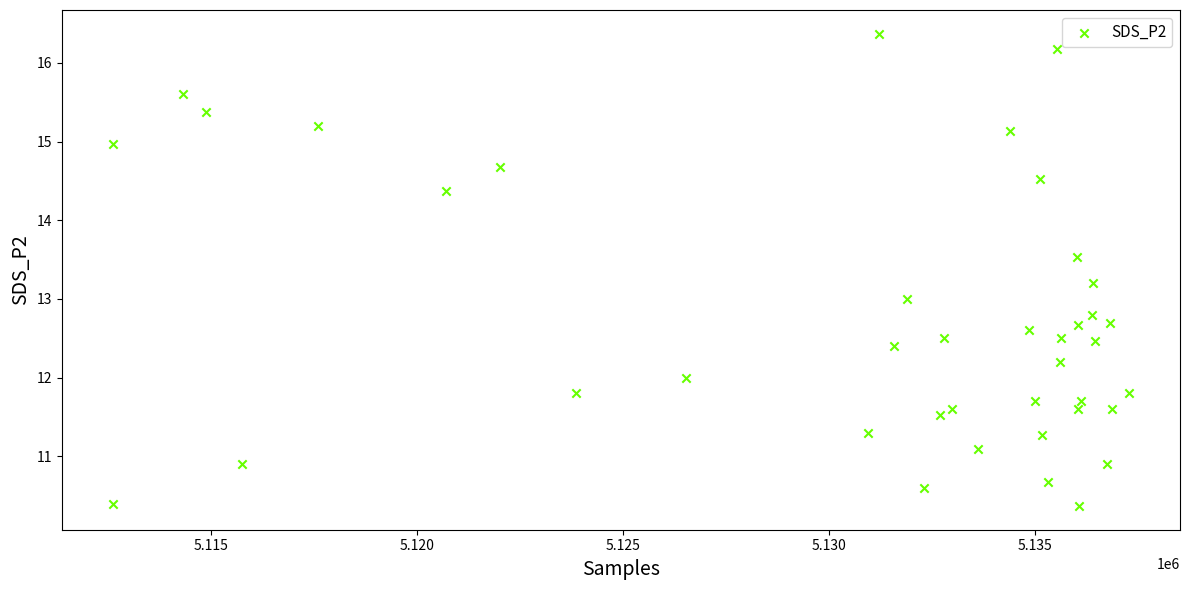

What is the range of Y values (max minus min)?

6.0